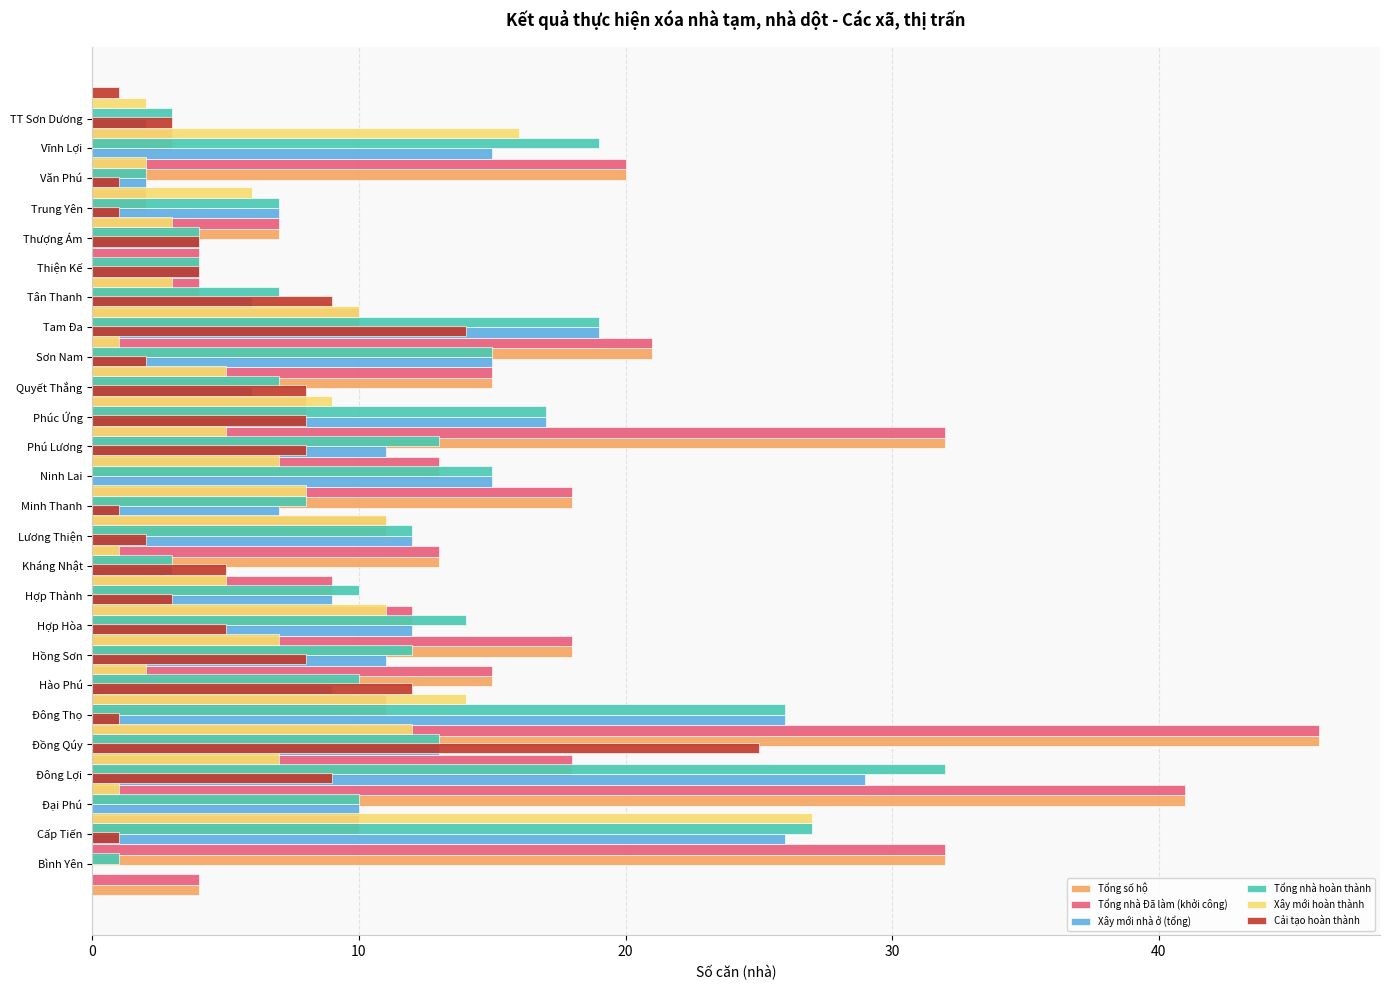

Is the value of Tổng nhà hoàn thành at 7 greater than the value of Xây mới hoàn thành at 21?

Yes